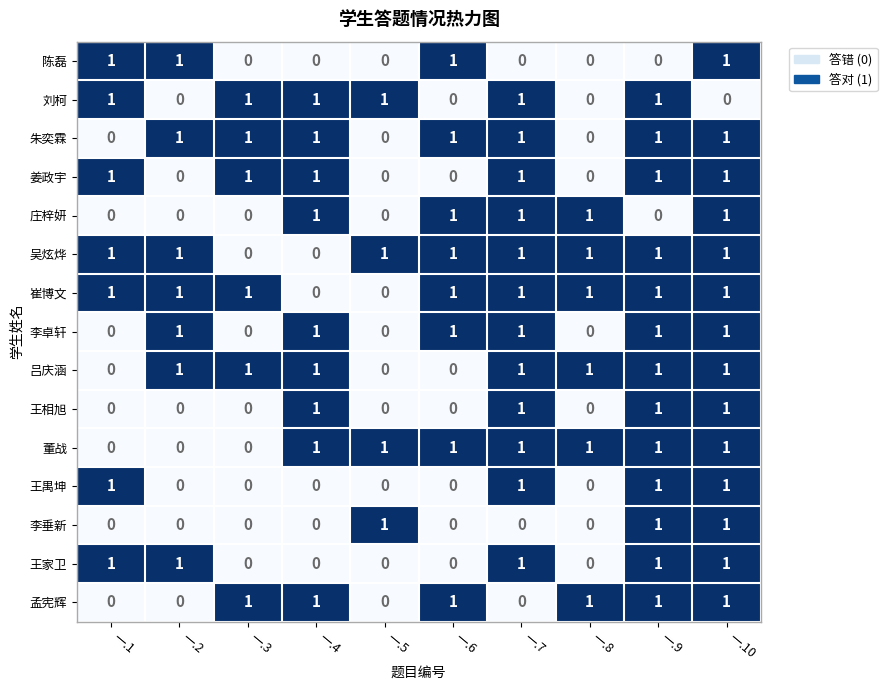

At how many categories does at least one series exceed 0?

10